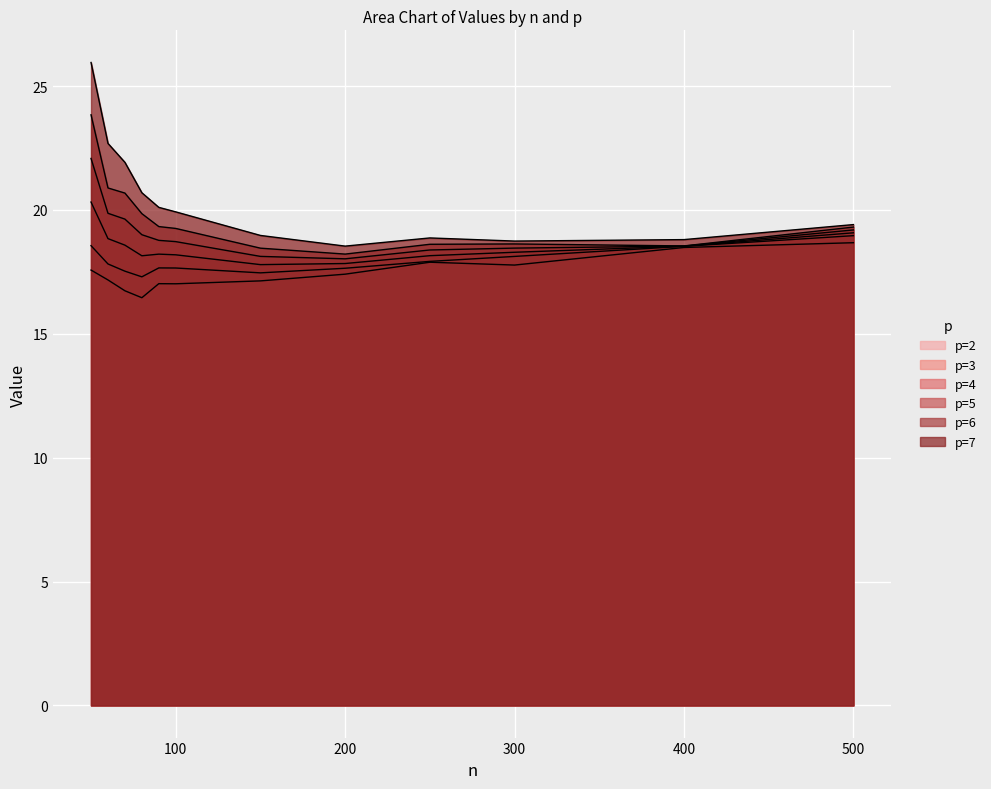

Is it true that p=4 equals 33.6 at 500?

False